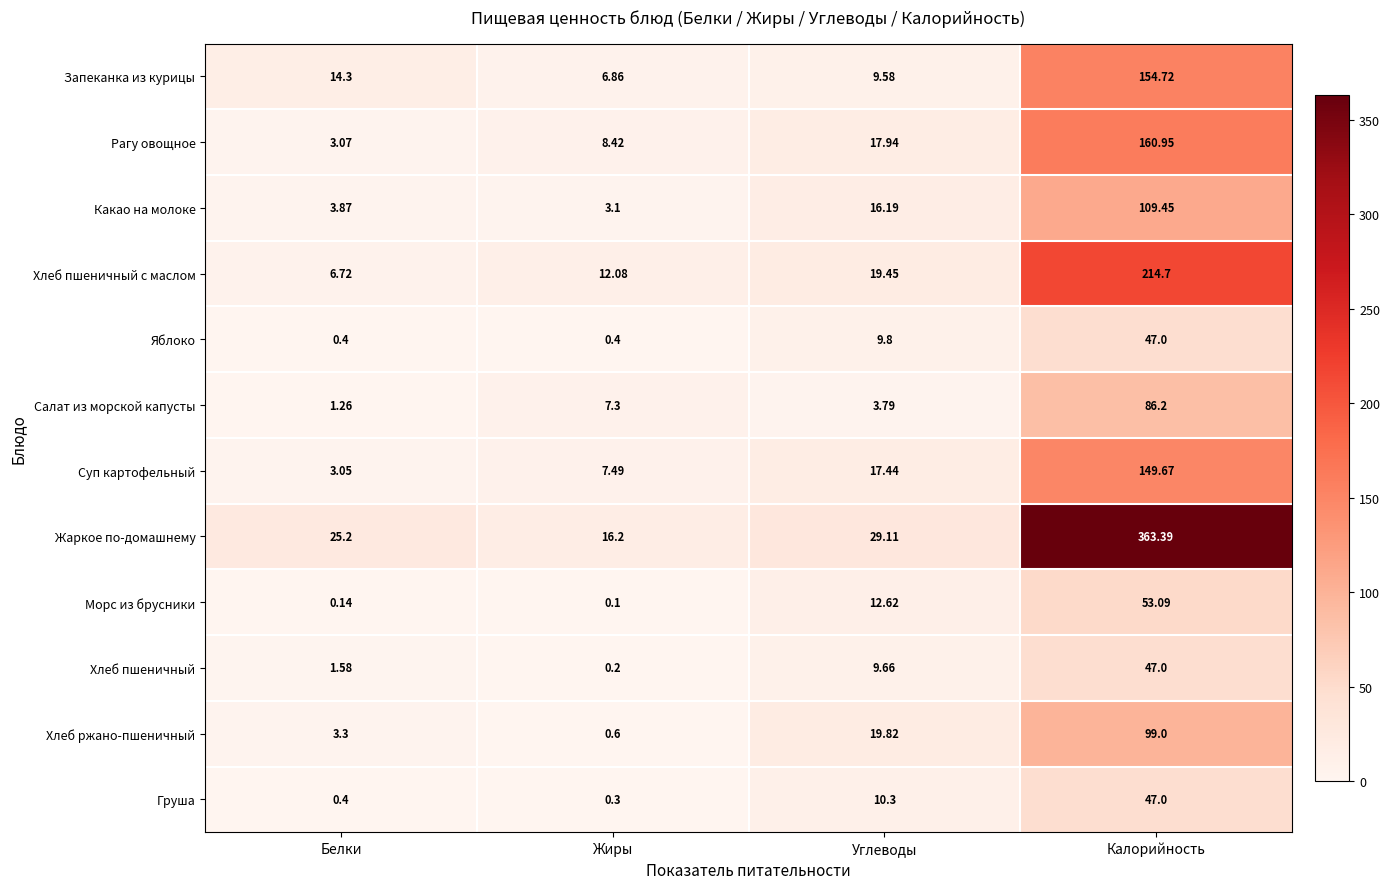

How many distinct data groups are displayed?

12